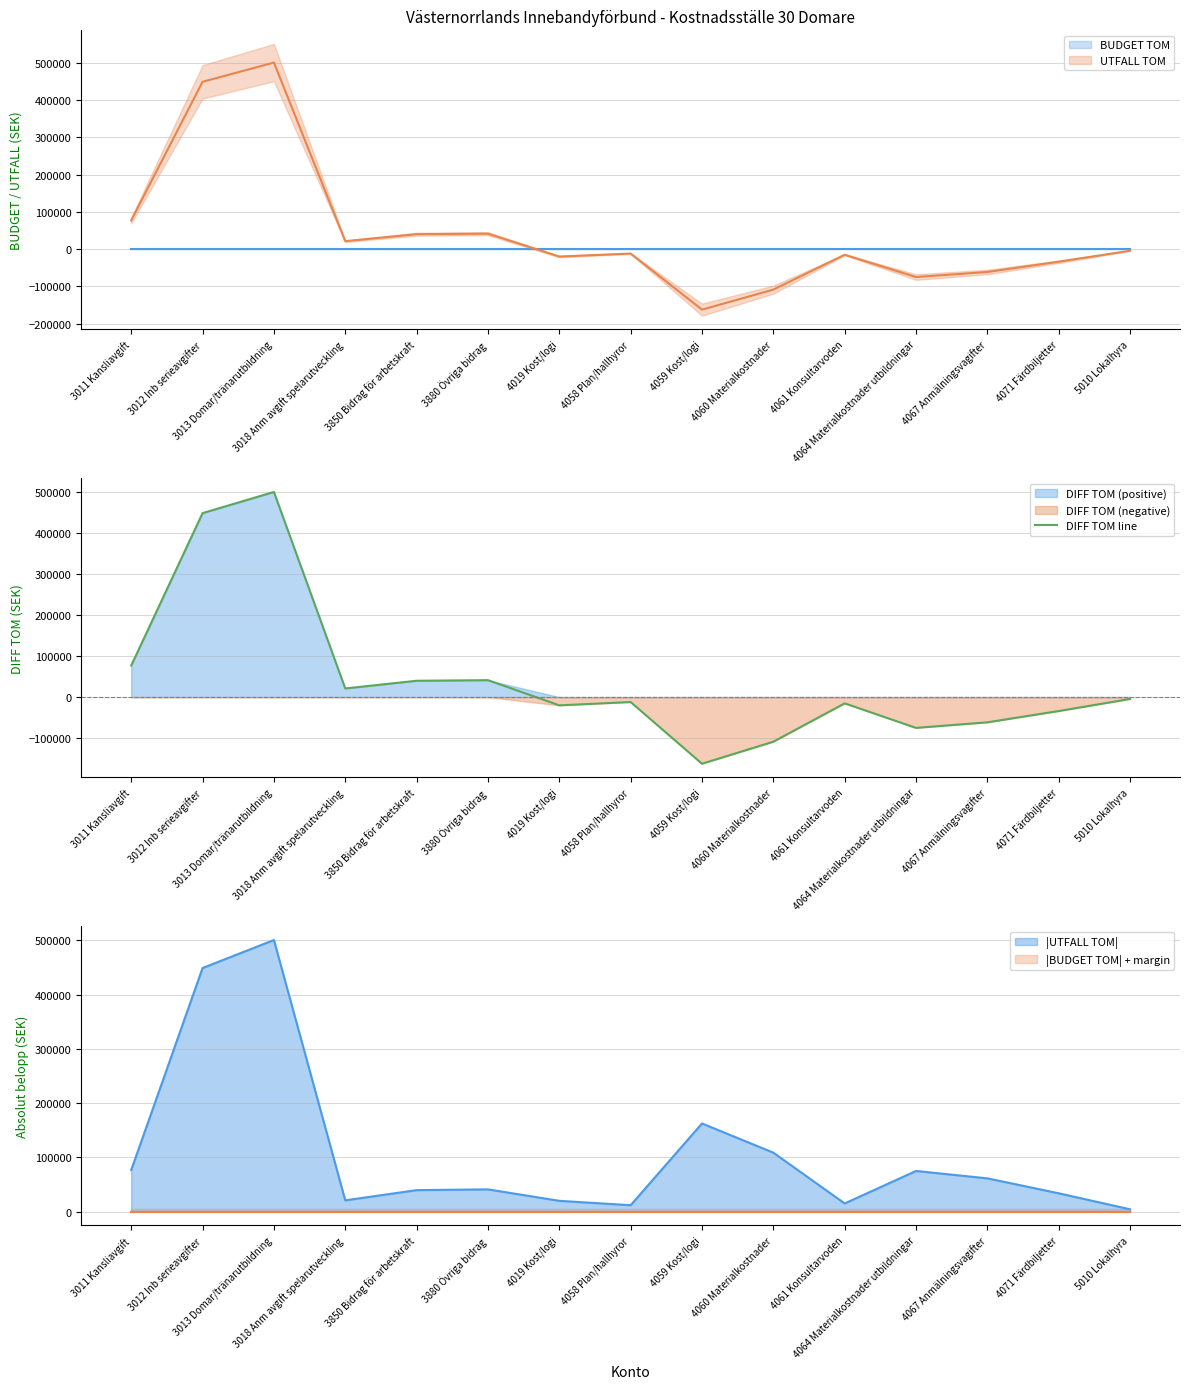

Which label corresponds to the smallest value in the chart?

4059 Kost/logi